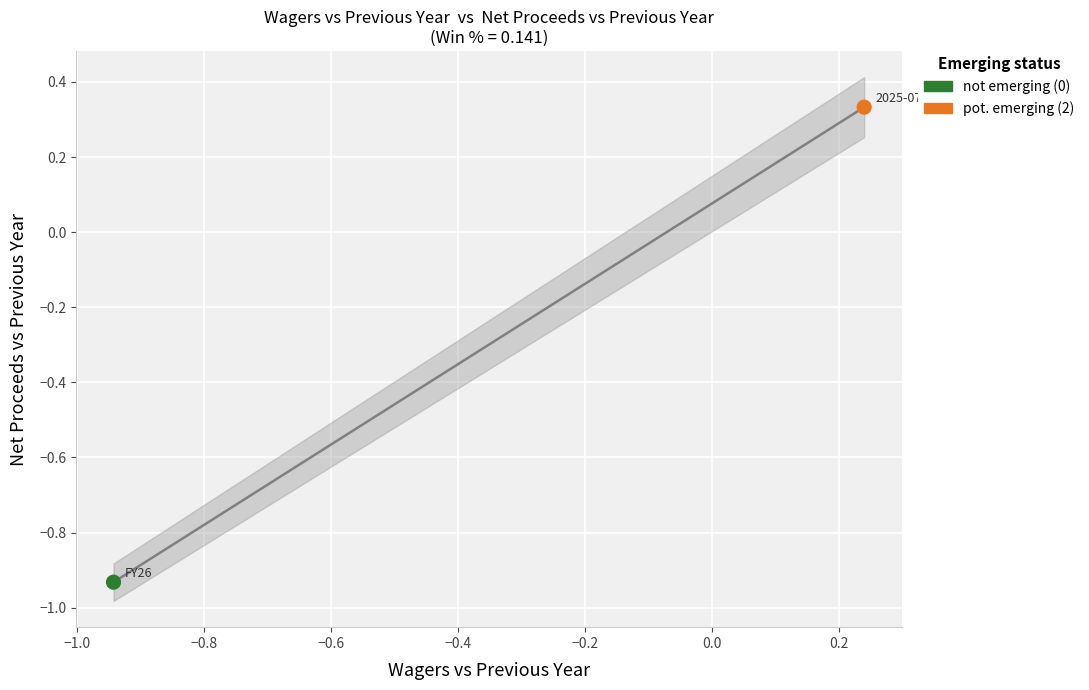

What are all the series names shown in the legend?

not emerging (0), pot. emerging (2)